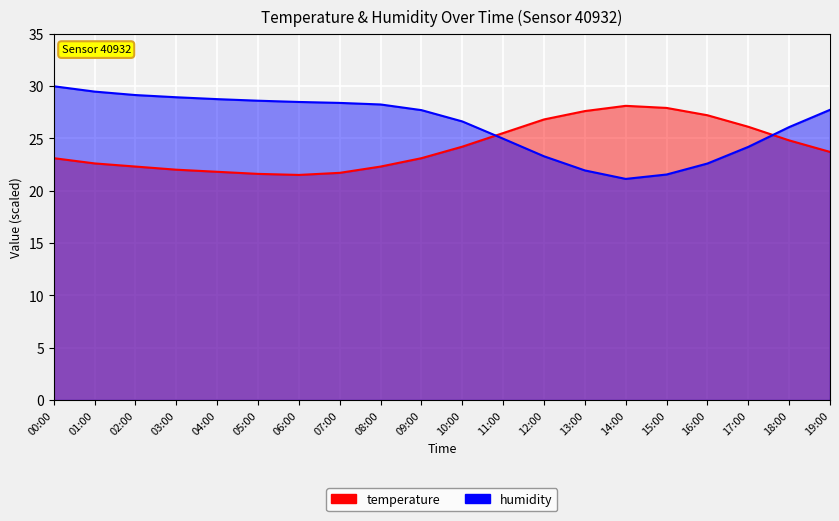

What position from the left is 05:00?

6